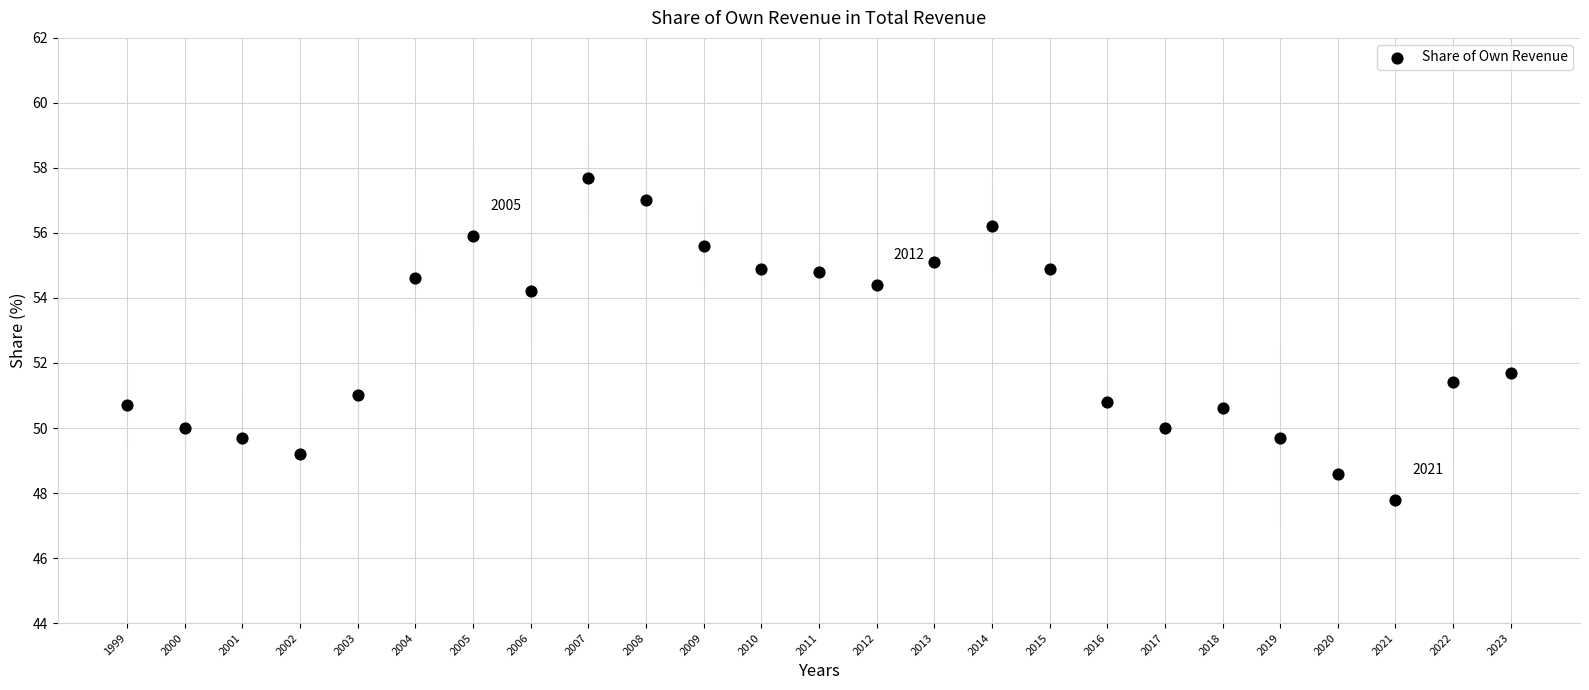

What is the range of Y values (max minus min)?

9.9